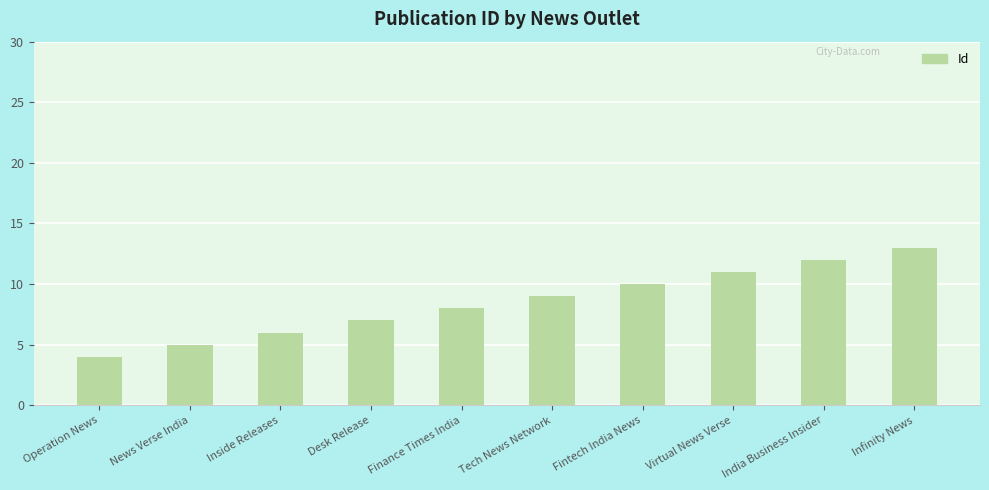

Rank the categories by value from highest to lowest.

Infinity News, India Business Insider, Virtual News Verse, Fintech India News, Tech News Network, Finance Times India, Desk Release, Inside Releases, News Verse India, Operation News